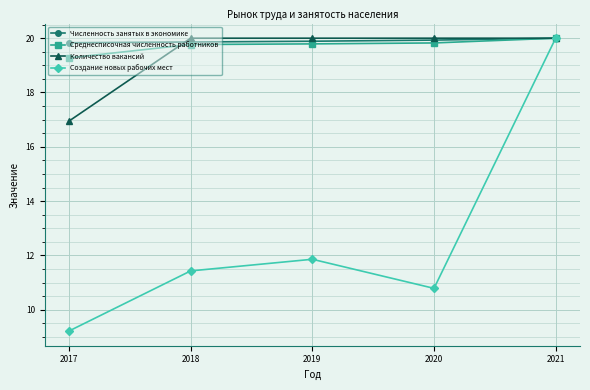

What is the maximum value for Количество вакансий?

20.0